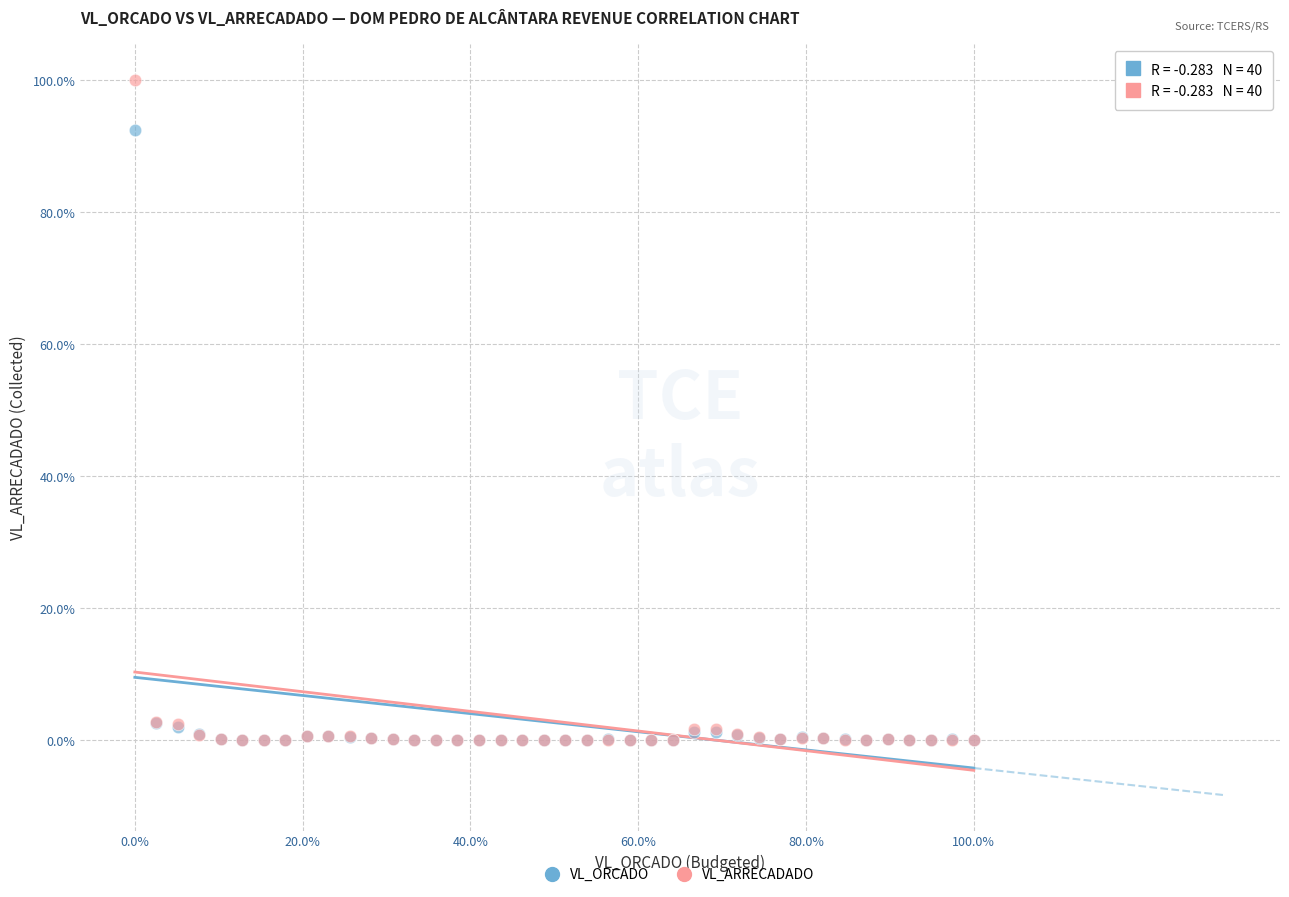

Which series has the widest spread of Y values?

VL_ARRECADADO